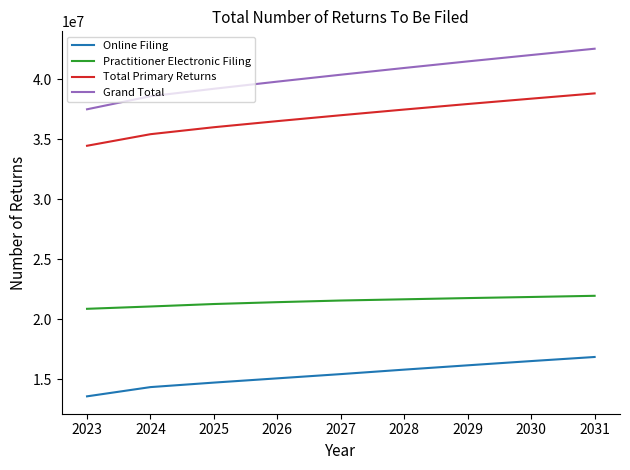

Does the chart display data point markers on the line(s)?

No